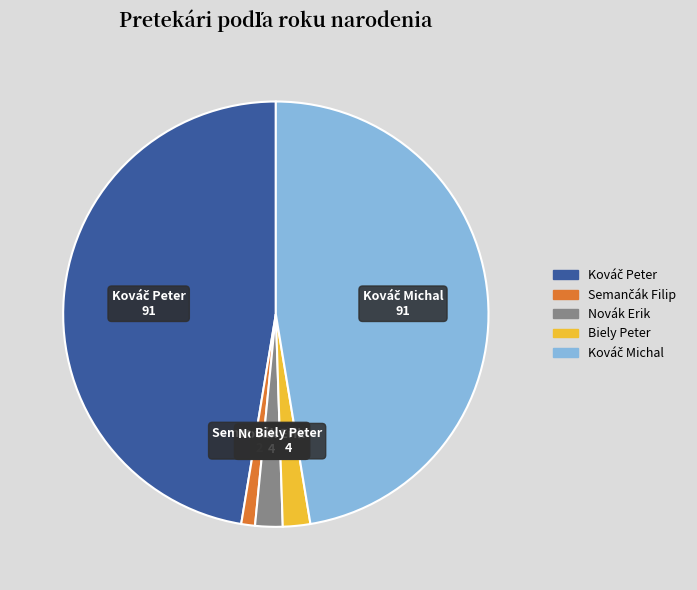

Does any single category account for the majority?

No